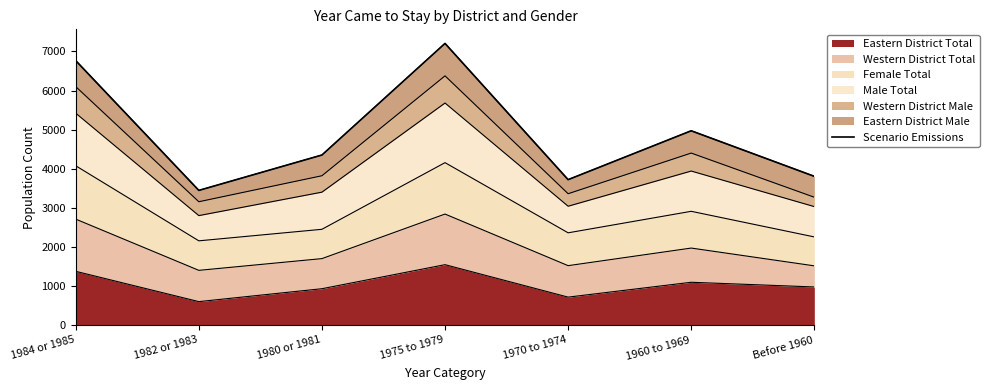

Reading left to right, what are all the values shown in this chart?

1984 or 1985=6765	1982 or 1983=3445	1980 or 1981=4350	1975 to 1979=7205	1970 to 1974=3720	1960 to 1969=4970	Before 1960=3805